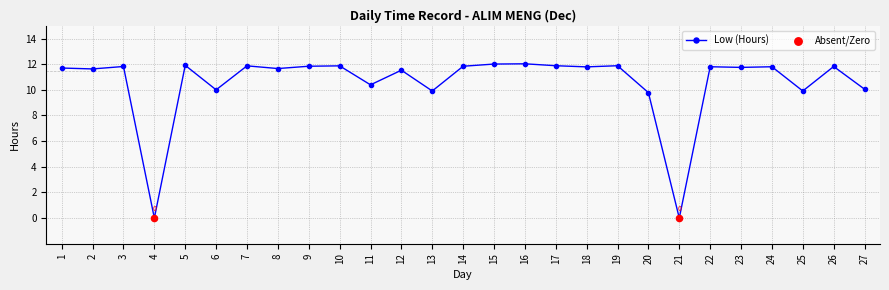

Approximately how many times larger is the value at 11 compared to 14?

0.9